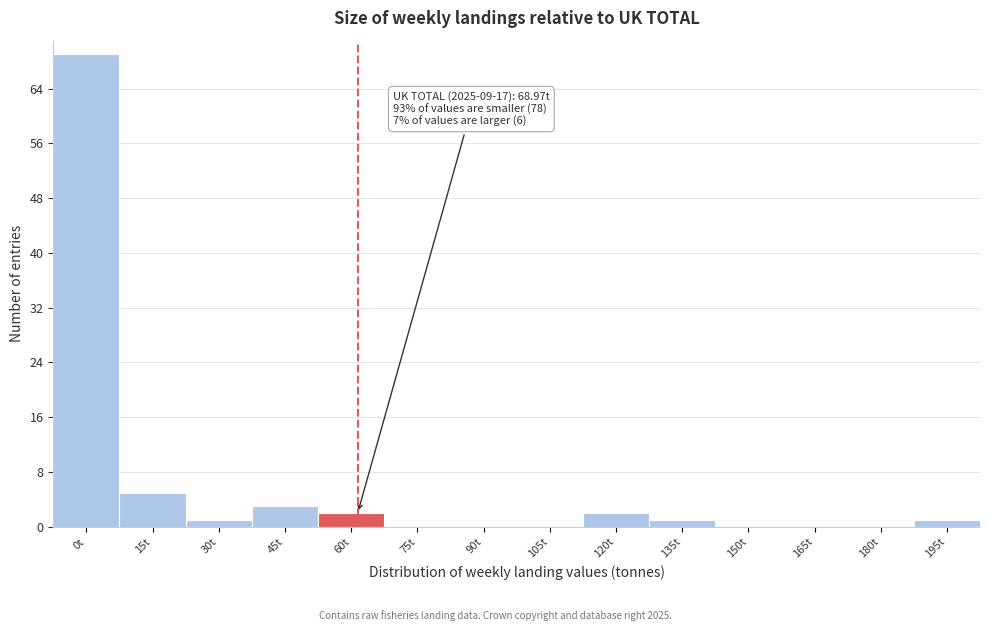

Where is the data nearest to the value 34?

15t